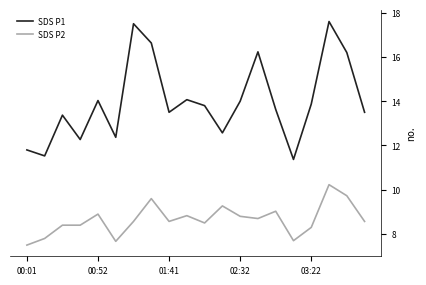

What is the difference between the second highest and second lowest values in the SDS P2 series?

2.1